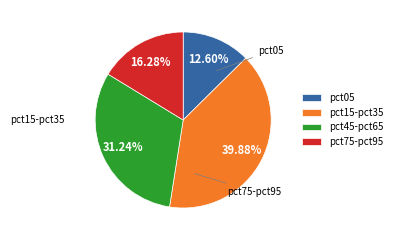

What is the ratio of the value at pct05 to the value at pct15-pct35?

0.3